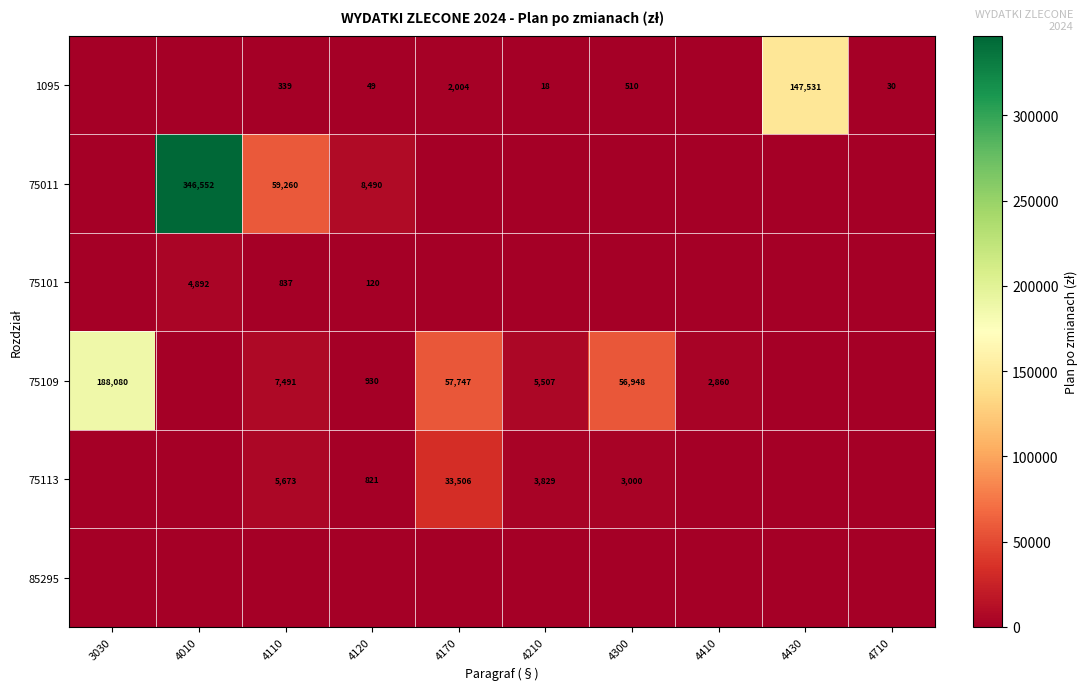

Is it true that 75109 equals 930 at 4120?

True